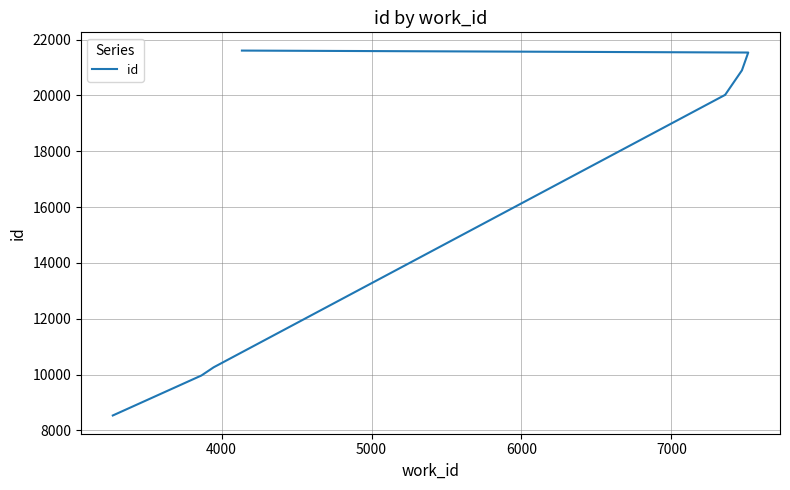

What is the sum of all values?

132827